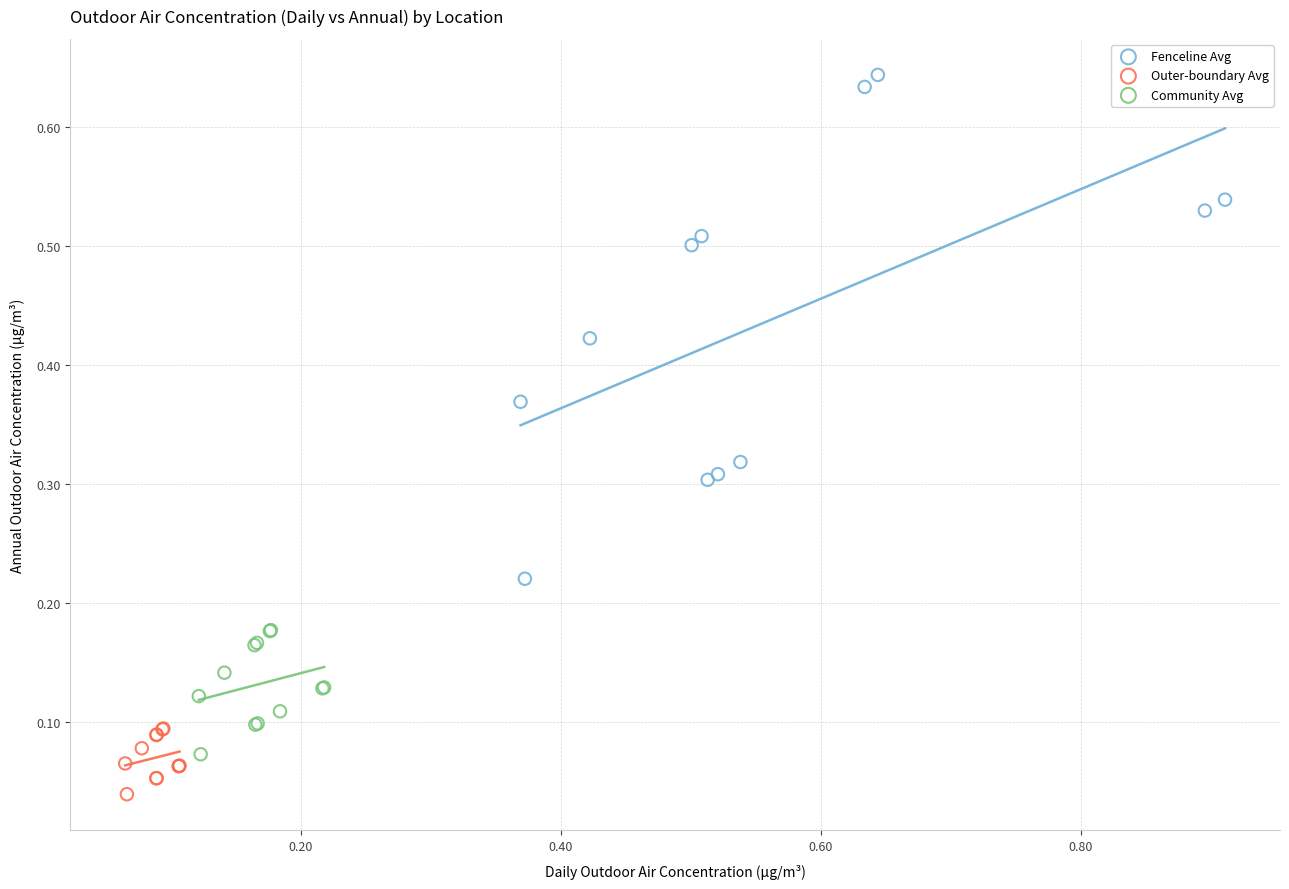

Which series has the widest spread of Y values?

Fenceline Avg